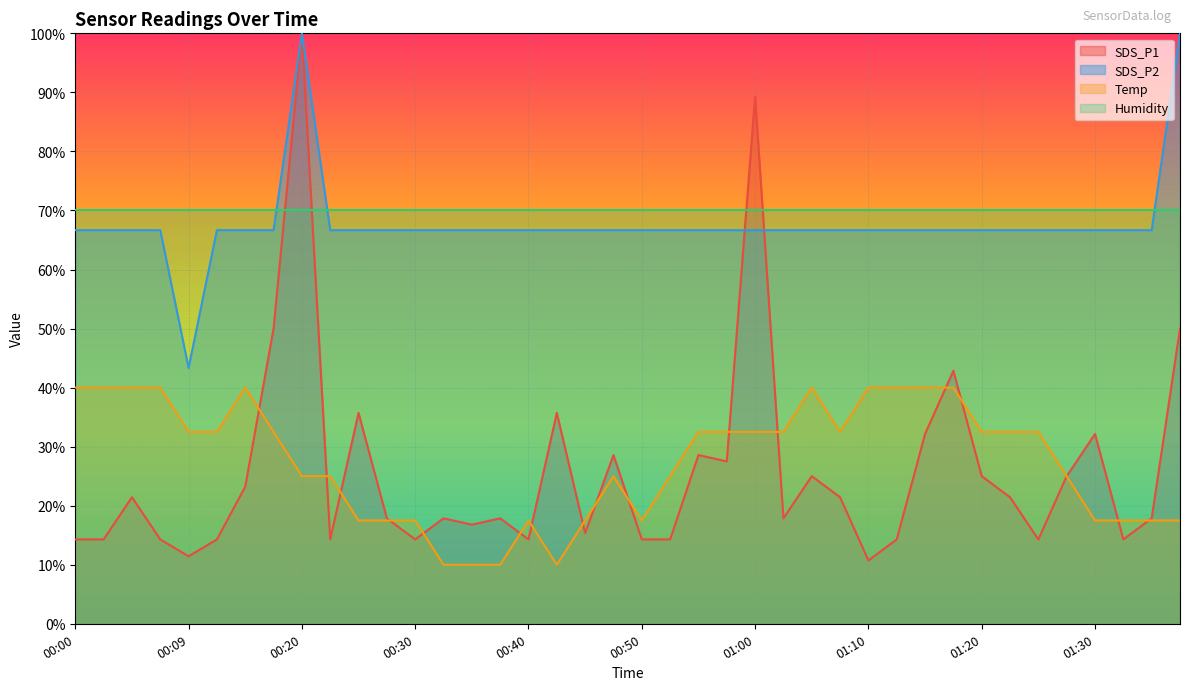

At which label does SDS_P1 reach its minimum?

01:10